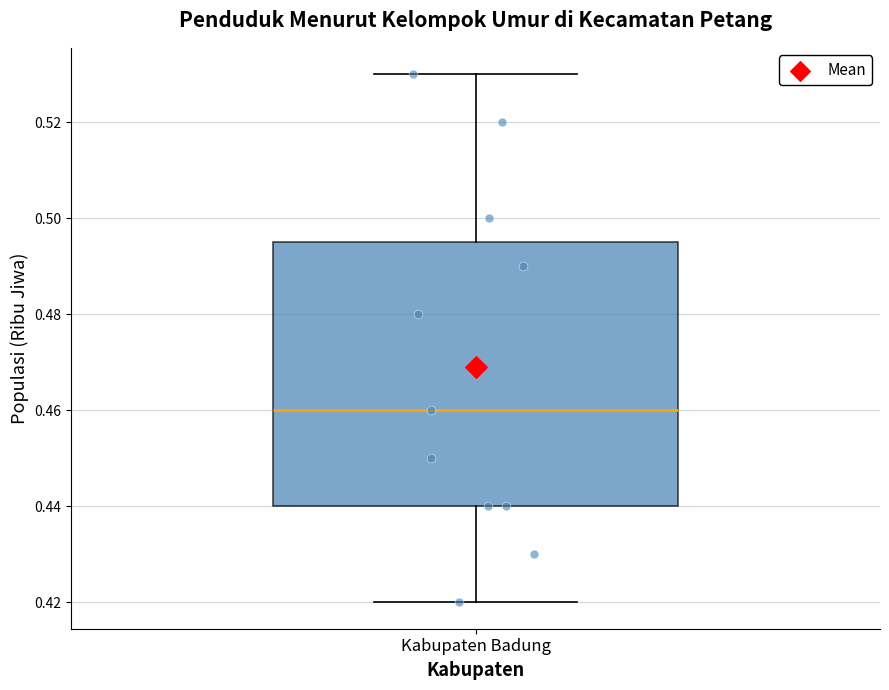

Where does the upper whisker of the box for Kabupaten Badung end on the y-axis? The values are not printed on the chart, so give them approximately, as read against the axis.

0.530